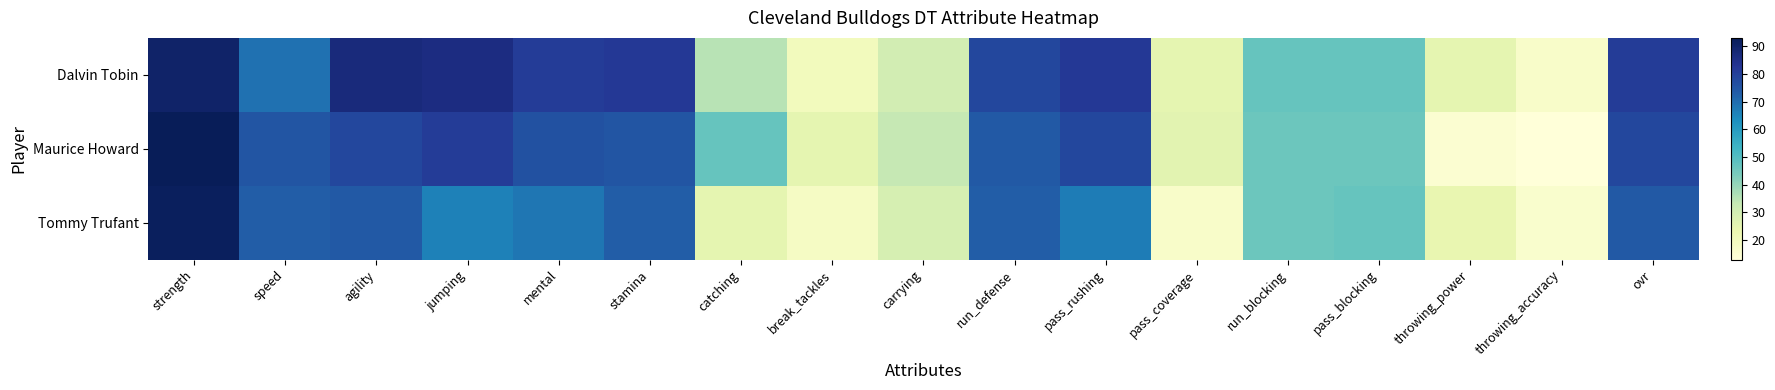

List the series in order of their peak value, highest first.

Maurice Howard, Tommy Trufant, Dalvin Tobin